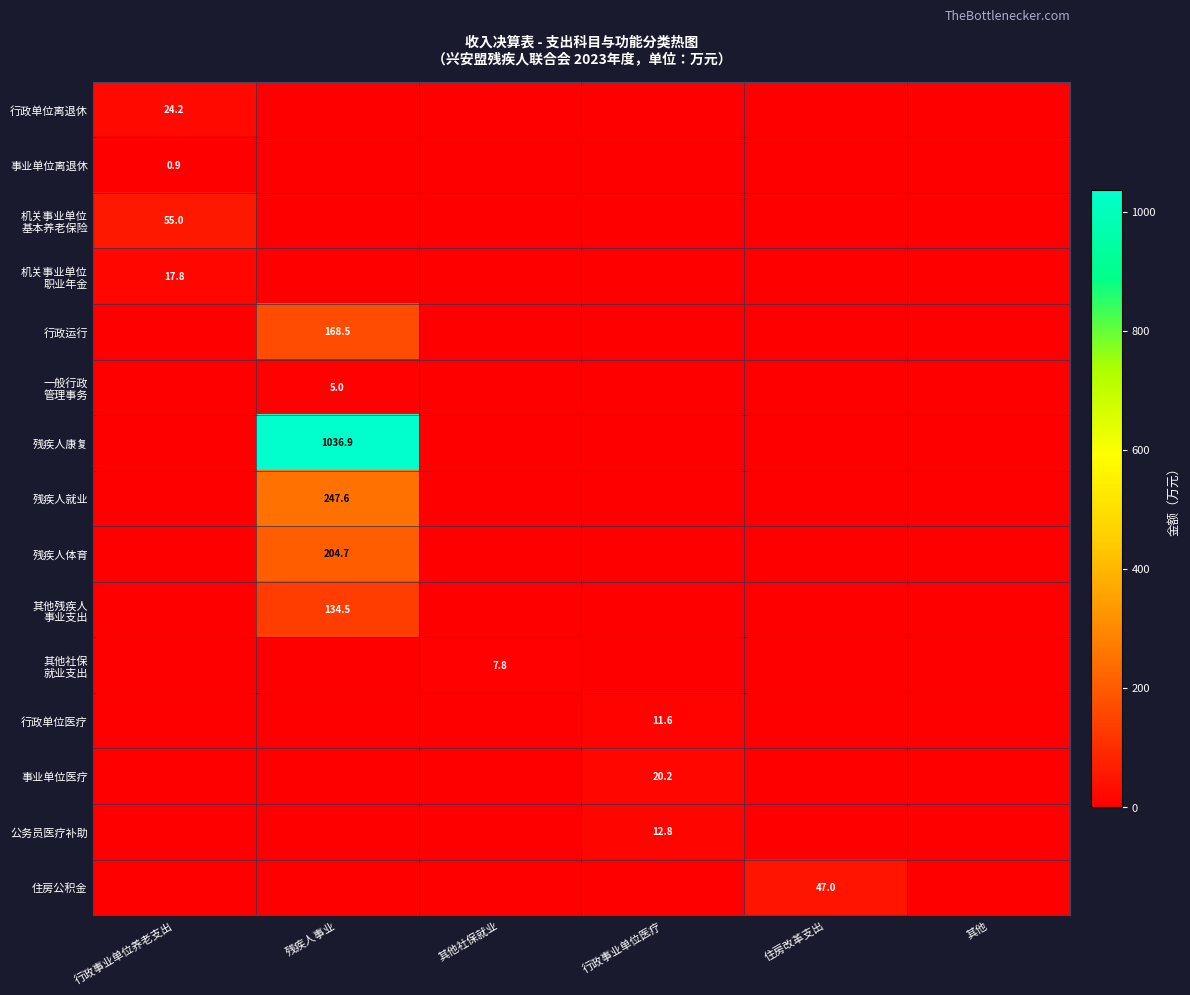

Between 住房改革支出 and 其他社保就业, which is larger?

住房改革支出